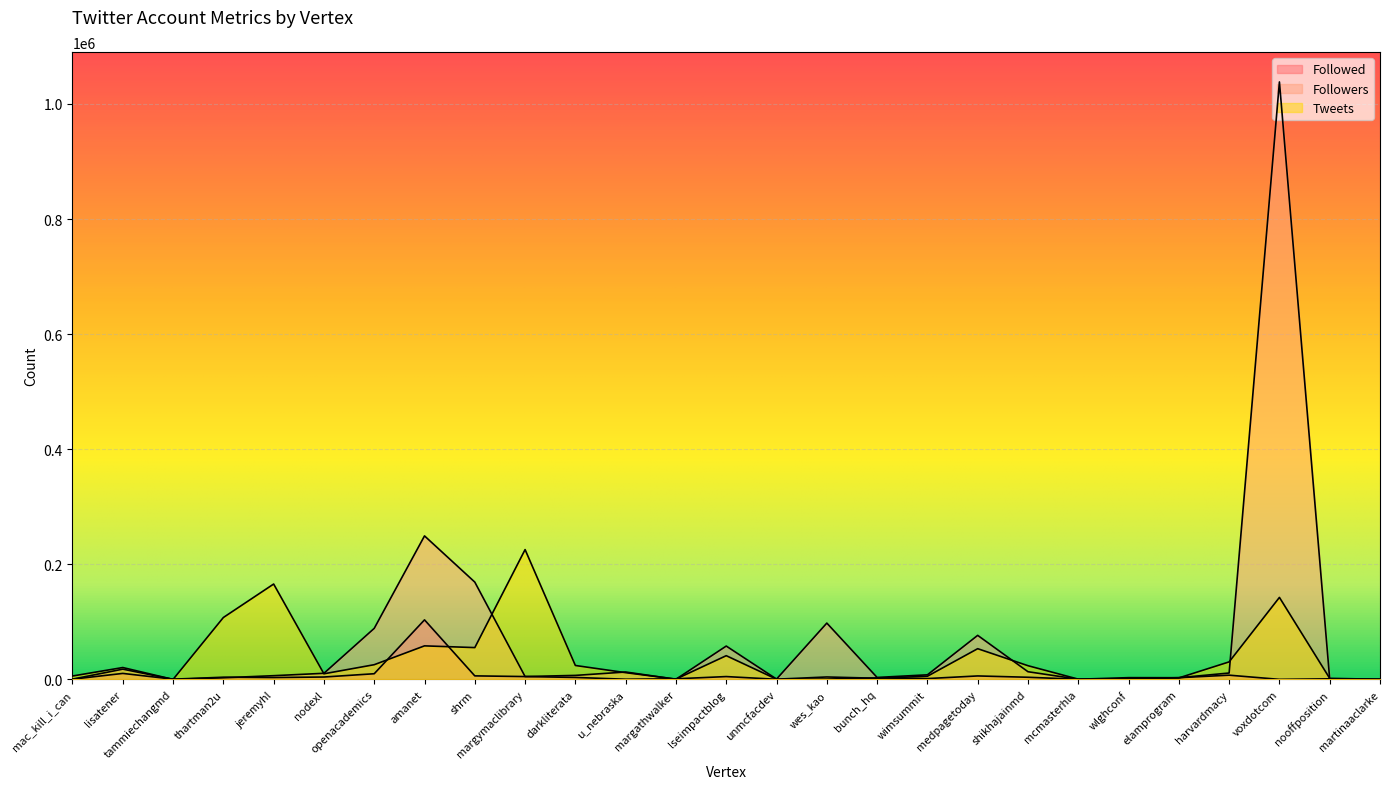

True or false: Tweets has a value of 225618 at margymaclibrary.

True